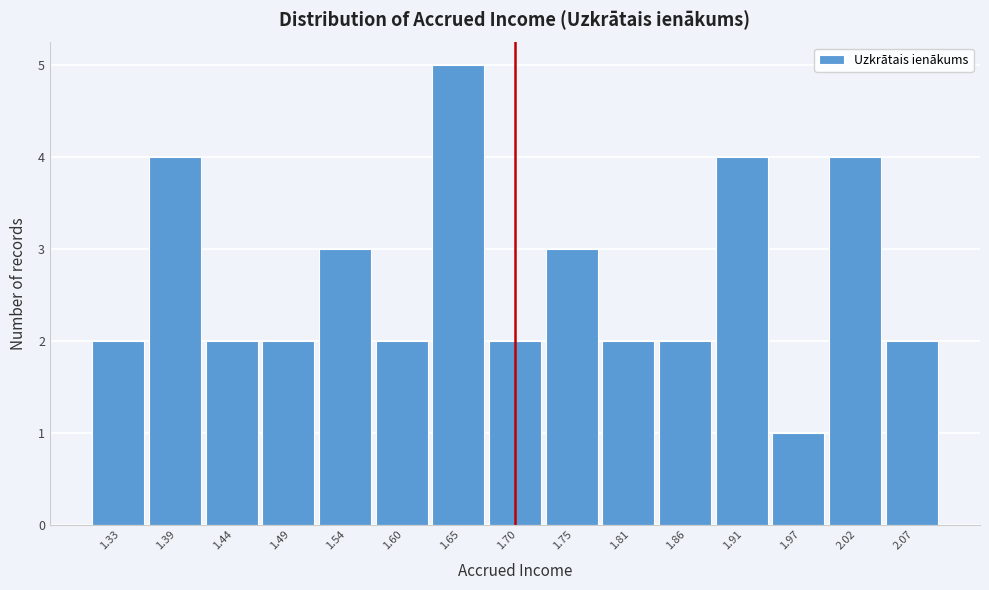

Reading left to right, extract all data points from this chart.

1.33=2	1.39=4	1.44=2	1.49=2	1.54=3	1.60=2	1.65=5	1.70=2	1.75=3	1.81=2	1.86=2	1.91=4	1.97=1	2.02=4	2.07=2